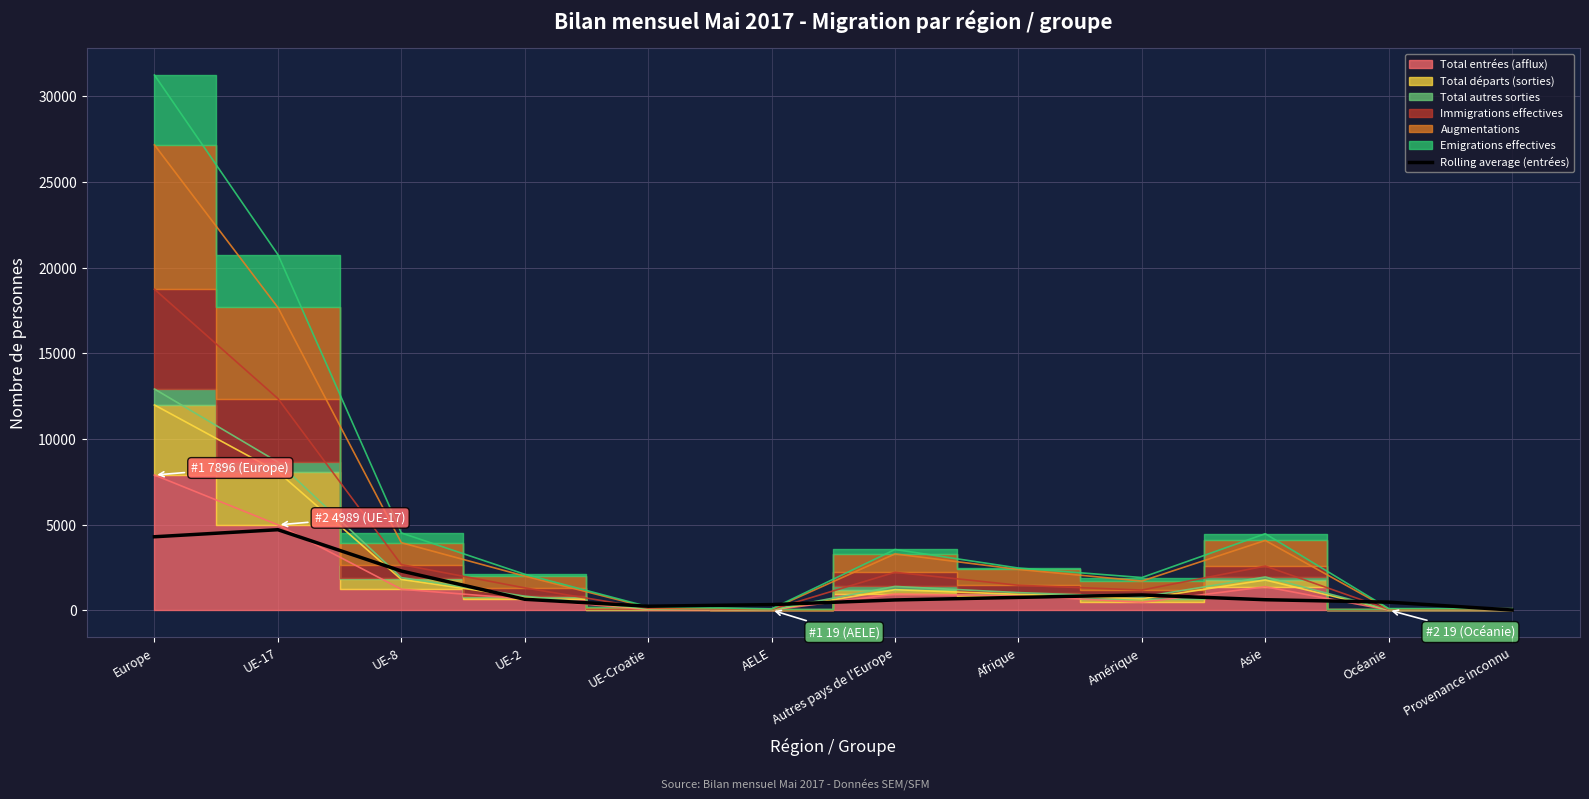

The chart shows a value of 4706.3 at UE-17. True or false?

True